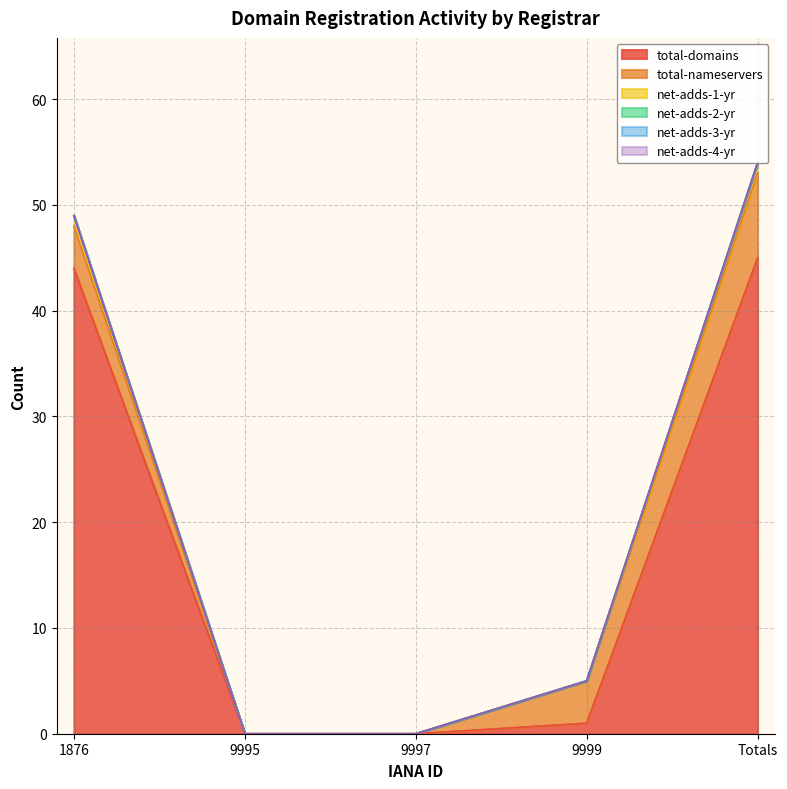

True or false: net-adds-3-yr and total-domains intersect in this chart.

False